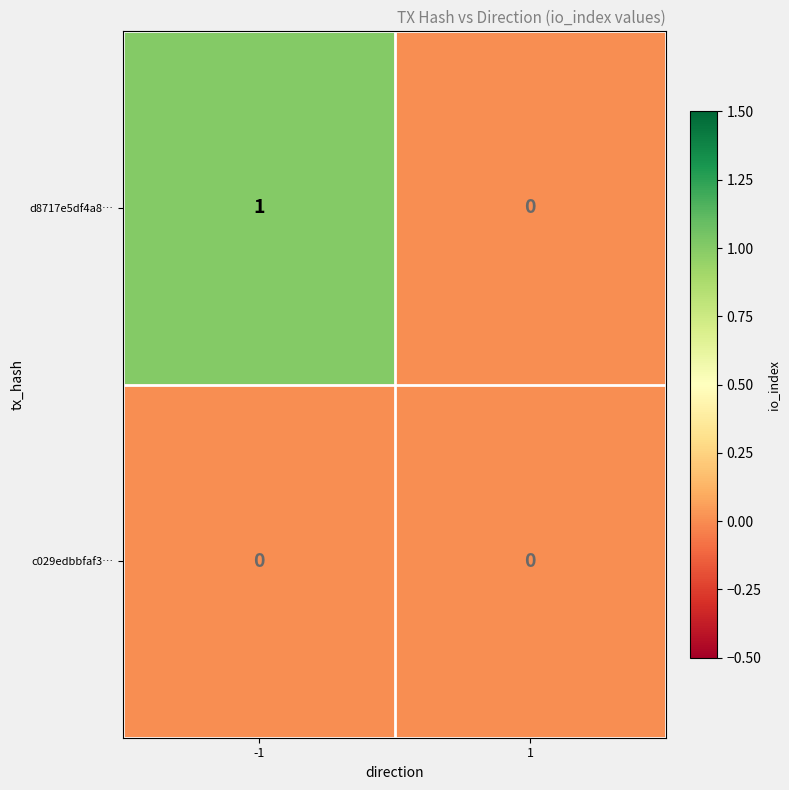

Rank the series by their average value, from lowest to highest.

c029edbbfaf3…, d8717e5df4a8…